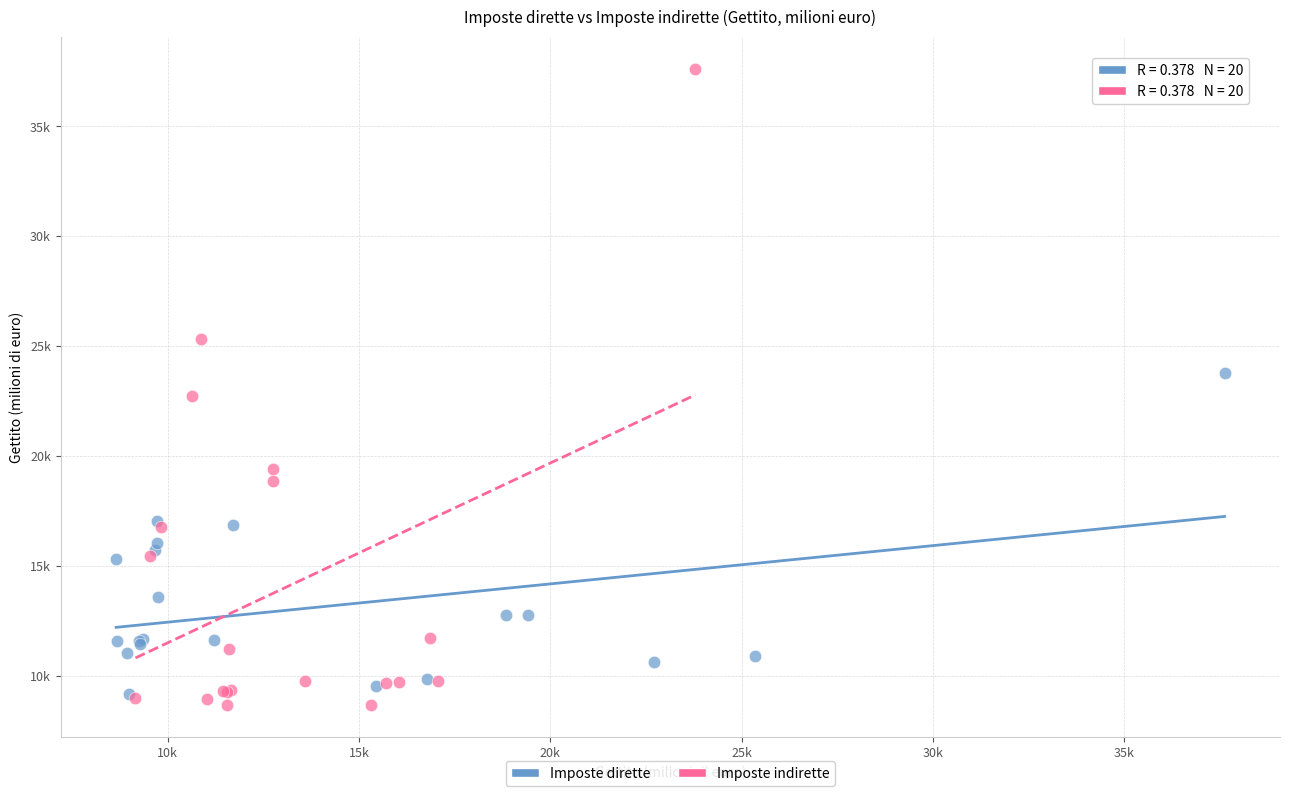

What are all the series names shown in the legend?

Imposte dirette, Imposte indirette